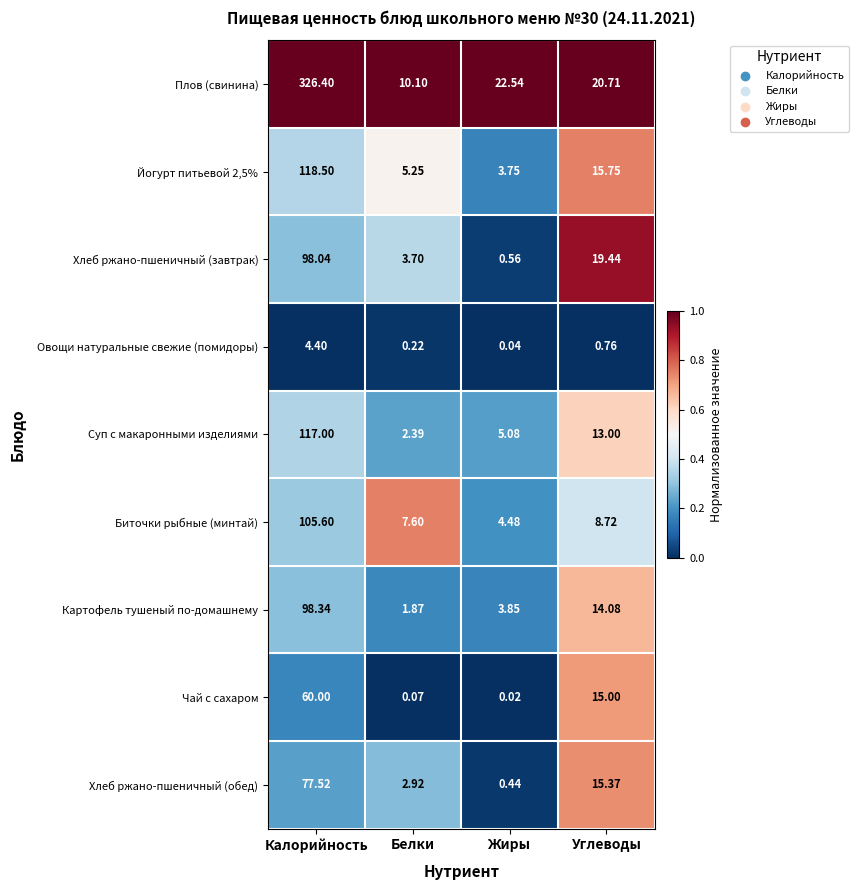

Is the value of Овощи натуральные свежие (помидоры) at Белки greater than the value of Биточки рыбные (минтай) at Жиры?

No